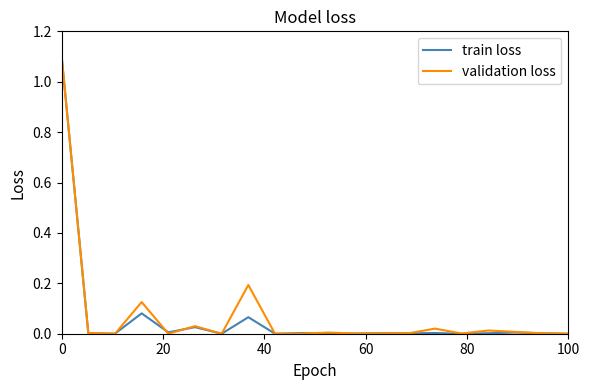

Which series has the widest spread of values?

validation loss